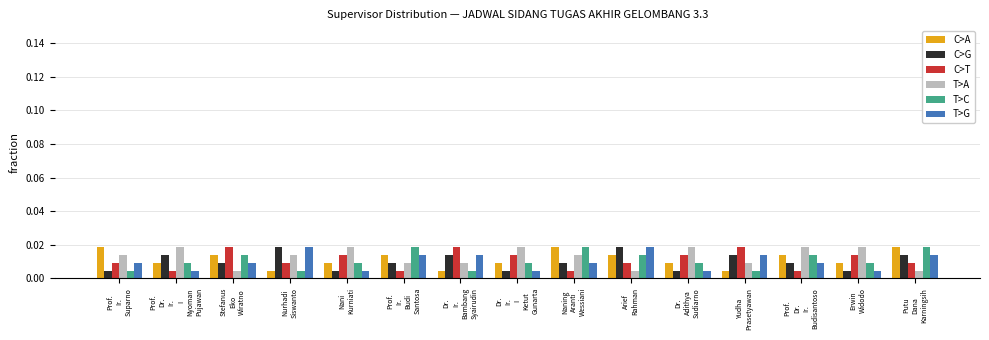

At how many categories does at least one series exceed 0?

15